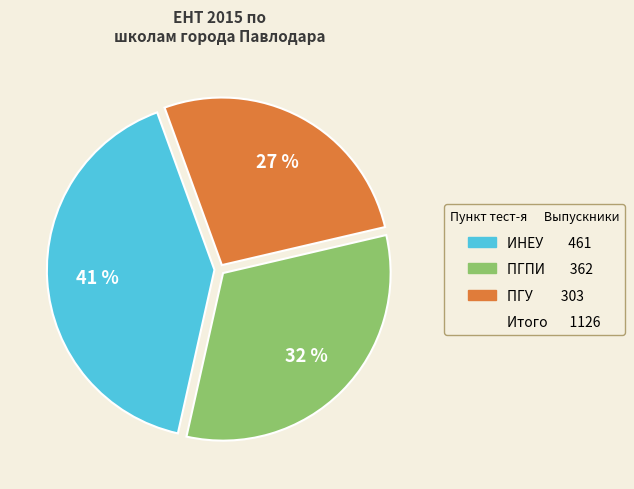

To the nearest percent, what is the average slice percentage?

33%